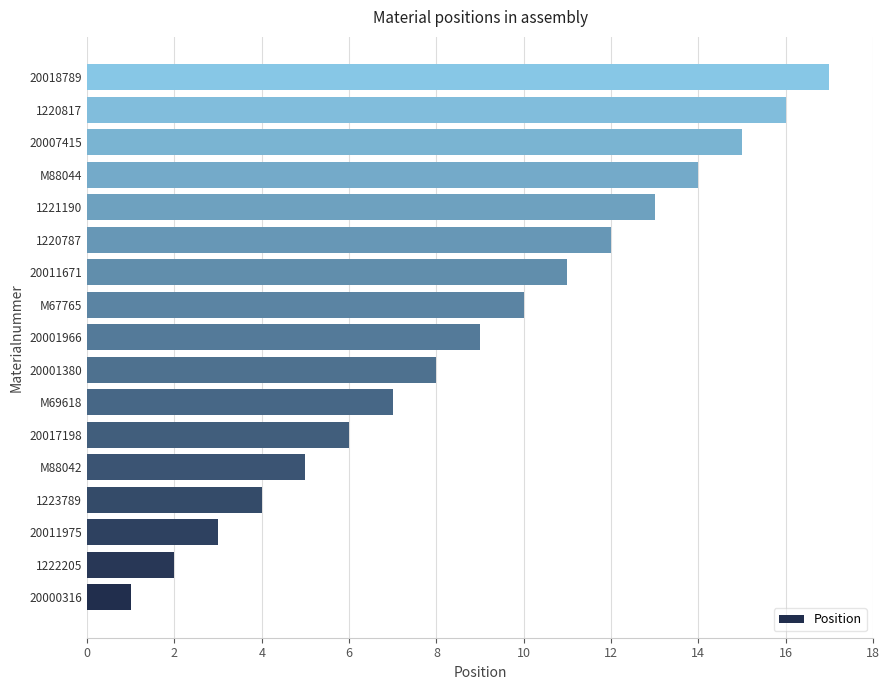

How many values are below 9?

8